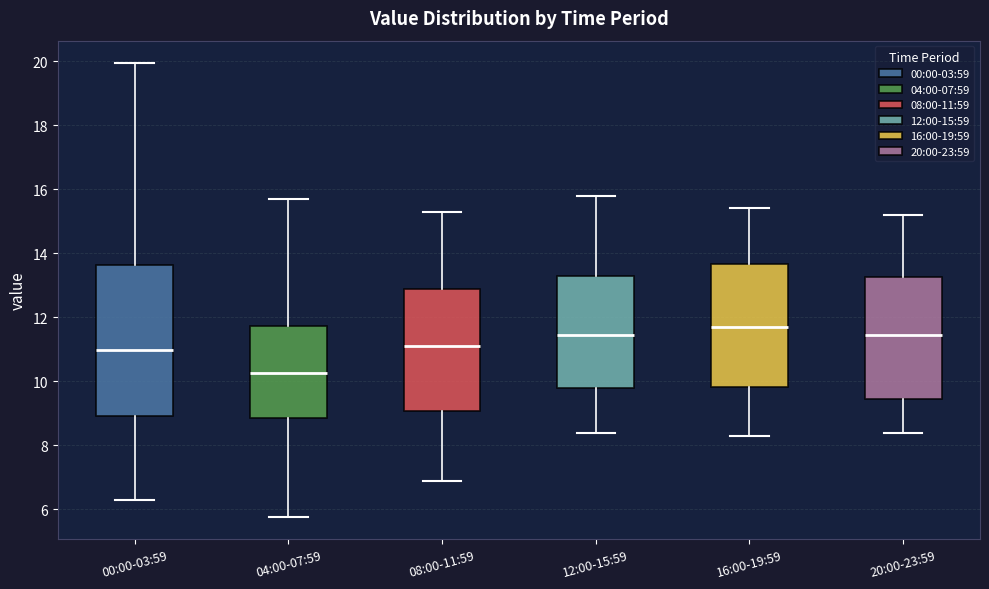

Reading left to right, read every box against the y-axis: the position of its median line, the range the box covers, and the ends of its whiskers. The values are not printed on the chart, so give them approximately, as read against the axis.

00:00-03:59: median 11.0, box 9.0 to 13.6, whiskers 6.4 to 20.0
04:00-07:59: median 10.2, box 8.8 to 11.8, whiskers 5.8 to 15.8
08:00-11:59: median 11.2, box 9.0 to 12.8, whiskers 7.0 to 15.4
12:00-15:59: median 11.4, box 9.8 to 13.2, whiskers 8.4 to 15.8
16:00-19:59: median 11.8, box 9.8 to 13.6, whiskers 8.4 to 15.4
20:00-23:59: median 11.4, box 9.4 to 13.2, whiskers 8.4 to 15.2